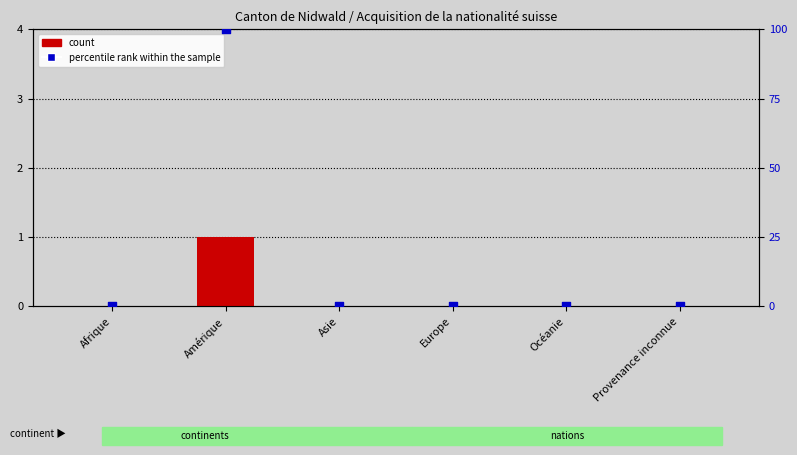

What are all the series names shown in the legend?

count, percentile rank within the sample